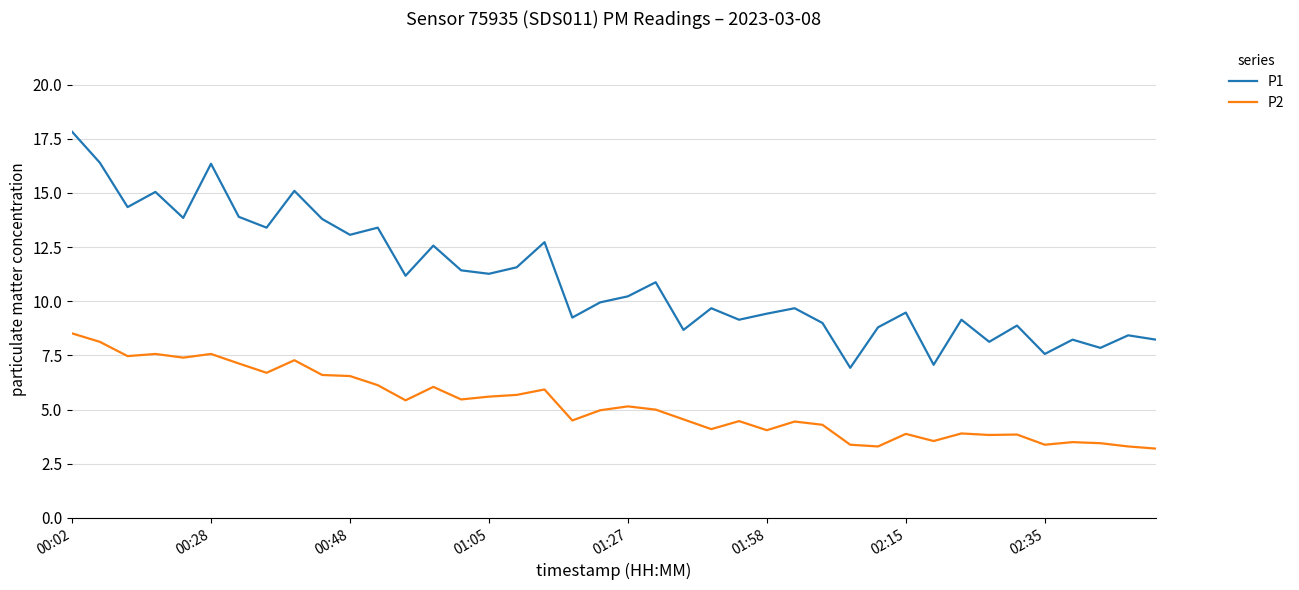

Rank the series by their average value, from lowest to highest.

P2, P1